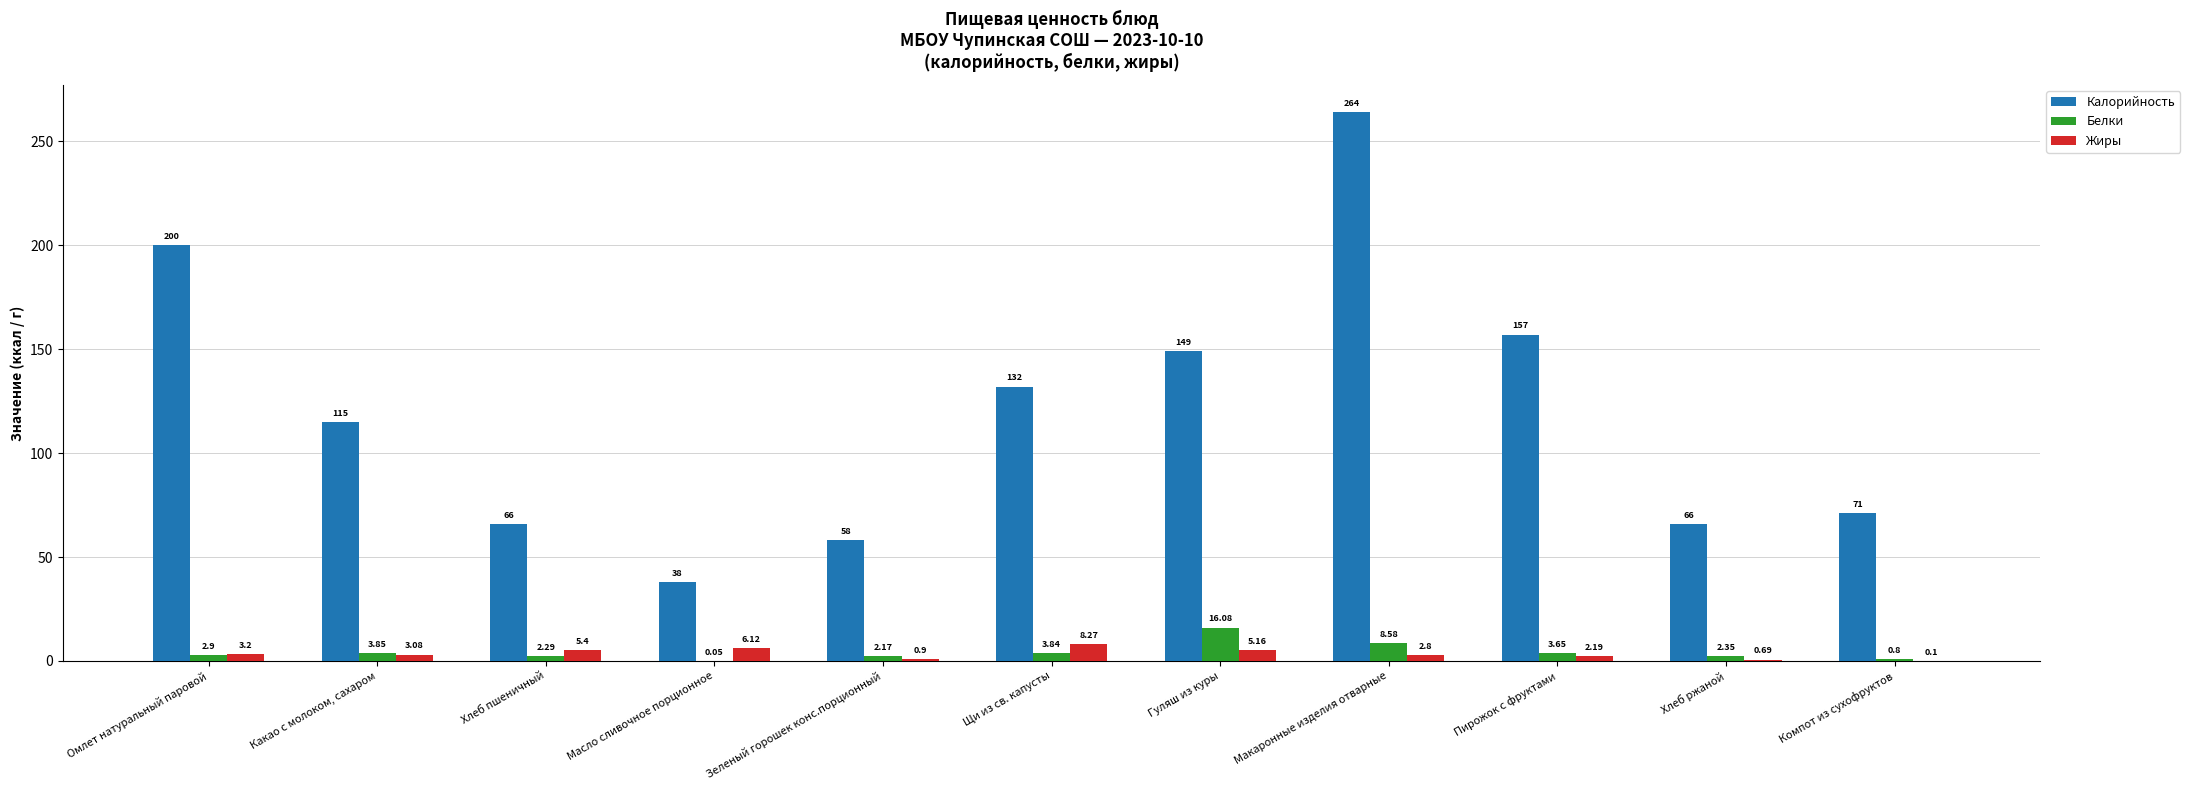

Where is Жиры nearest to the value 4?

Омлет натуральный паровой